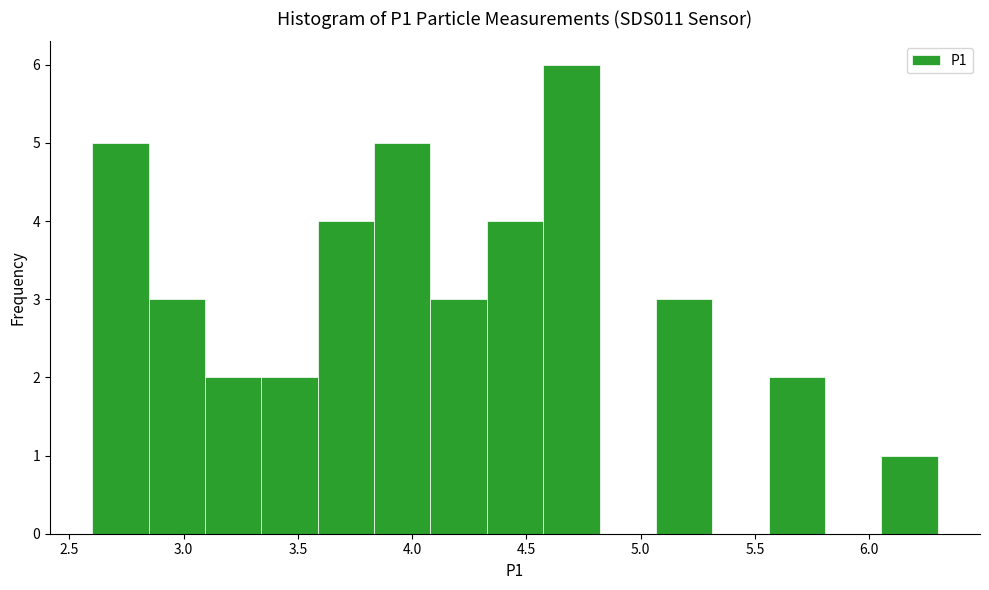

Reading left to right, list every bar in this chart as the range it spans on the x-axis followed by its height. Neither the bar edges nor the heights are printed on the chart, so give them approximately, as read against the axes.

2.60 to 2.85: 5
2.85 to 3.10: 3
3.10 to 3.35: 2
3.35 to 3.60: 2
3.60 to 3.85: 4
3.85 to 4.10: 5
4.10 to 4.35: 3
4.35 to 4.55: 4
4.55 to 4.80: 6
4.80 to 5.05: 0
5.05 to 5.30: 3
5.30 to 5.55: 0
5.55 to 5.80: 2
5.80 to 6.05: 0
6.05 to 6.30: 1